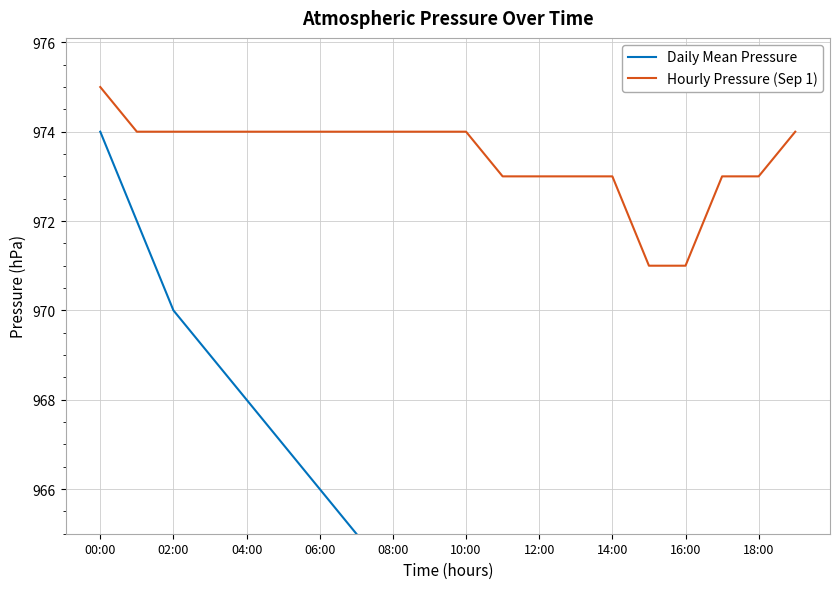

Which series has the largest total across all categories?

Hourly Pressure (Sep 1)